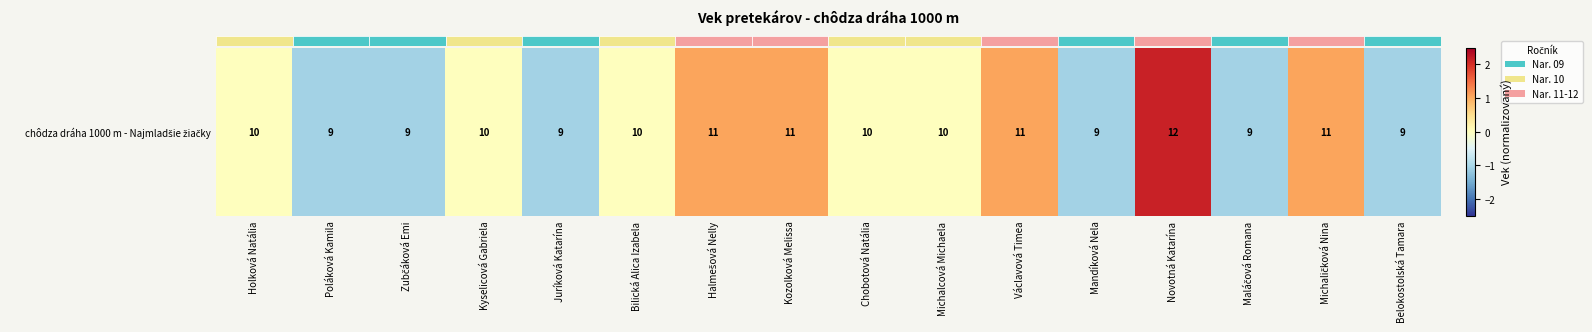

Which category has the highest value across all series?

Novotná Katarína